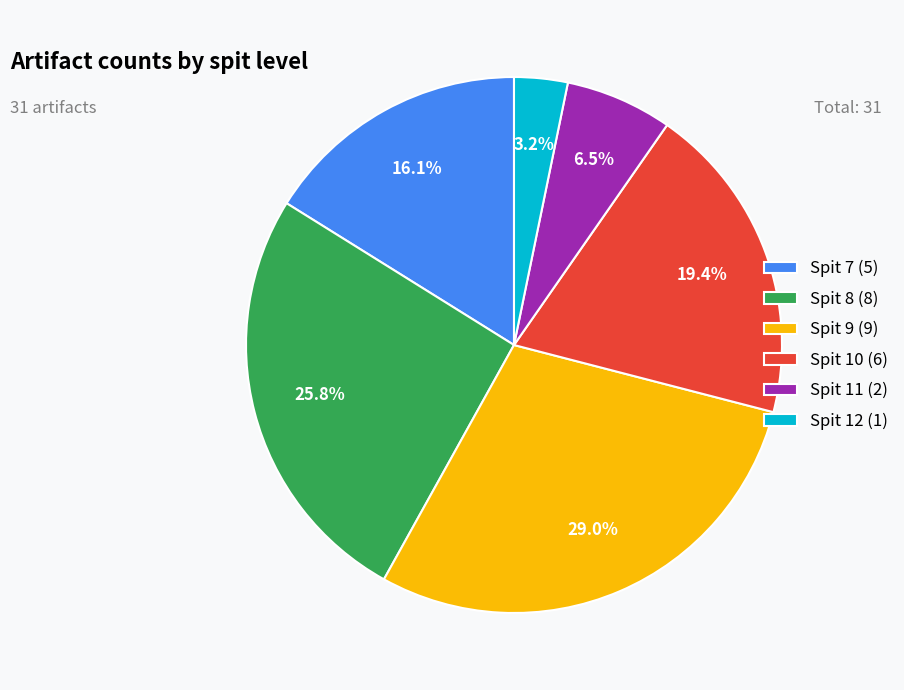

Is there any slice that represents more than half of the pie?

No